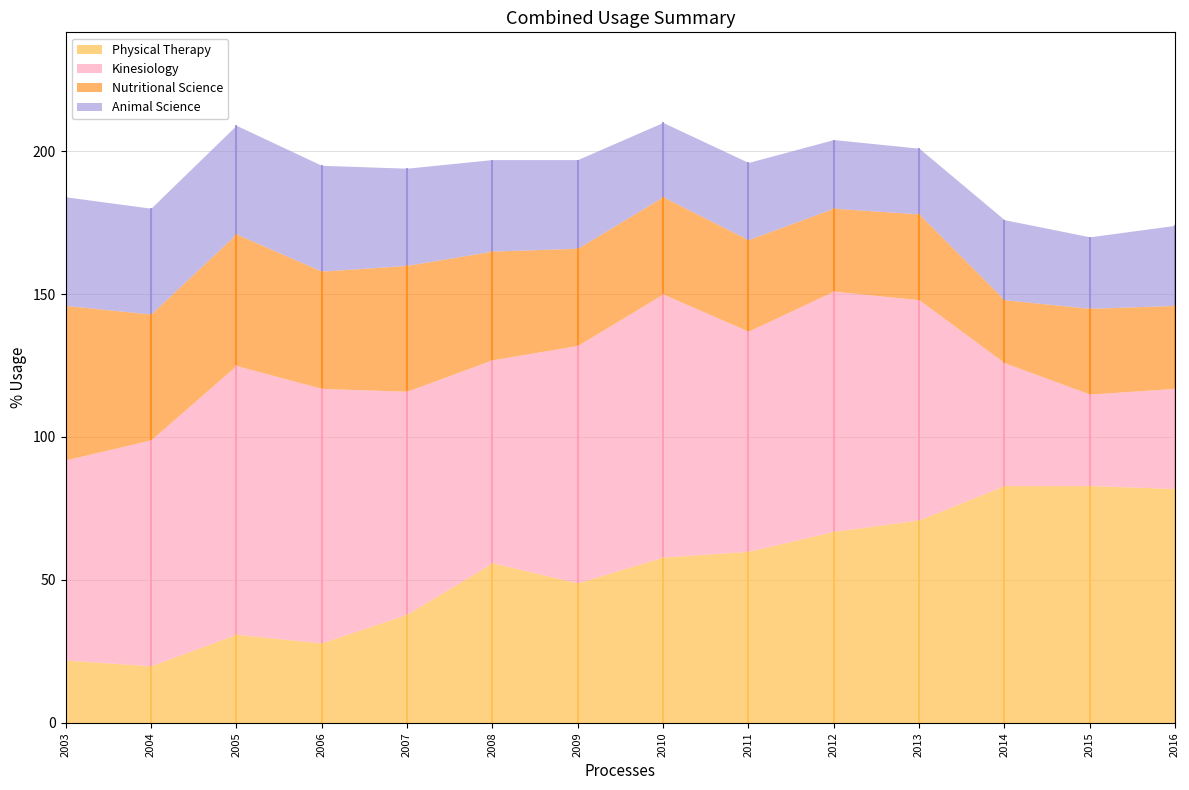

Which series has the largest range (max minus min)?

Physical Therapy